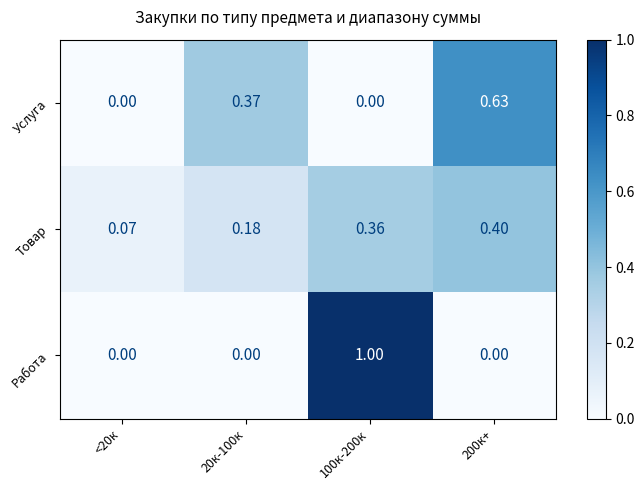

Count the number of data series in this chart.

3